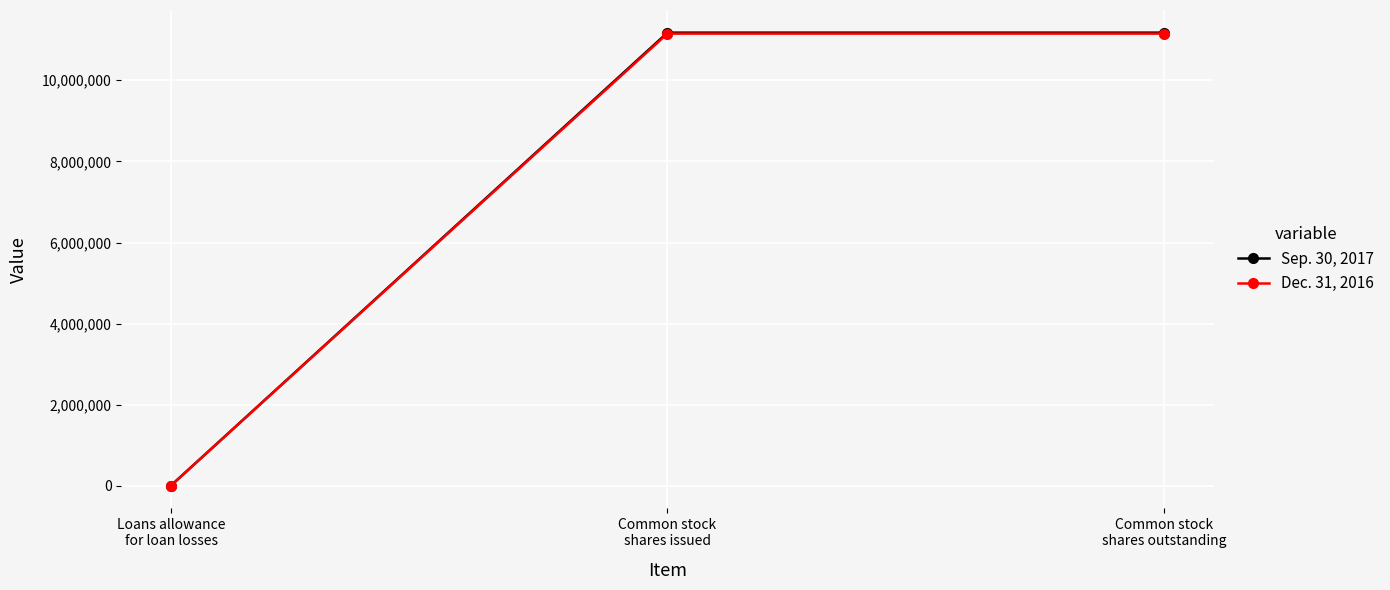

What is the label of the 2nd point from the right?

Common stock
shares issued